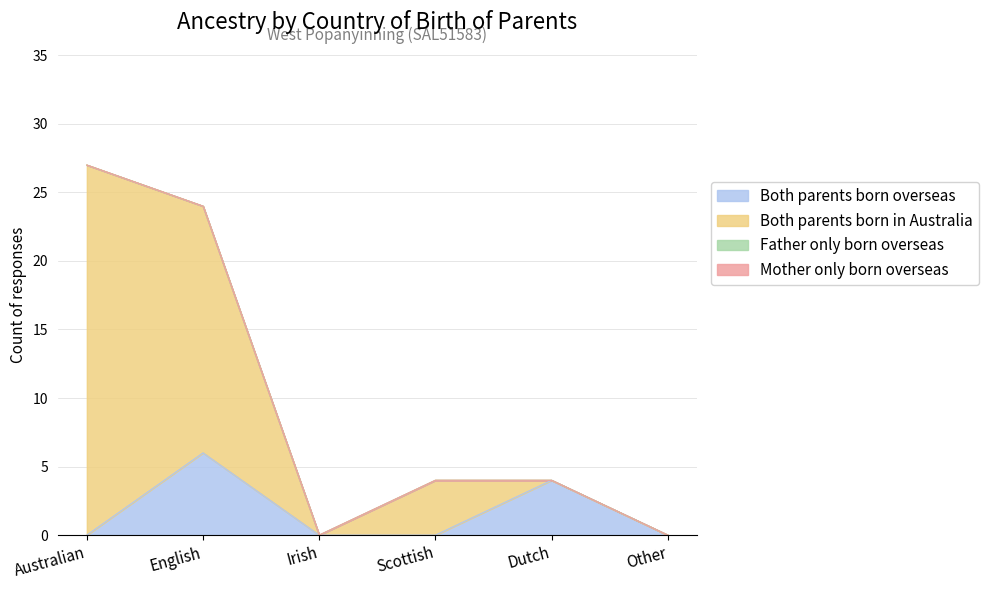

Does the chart have visible grid lines?

Yes